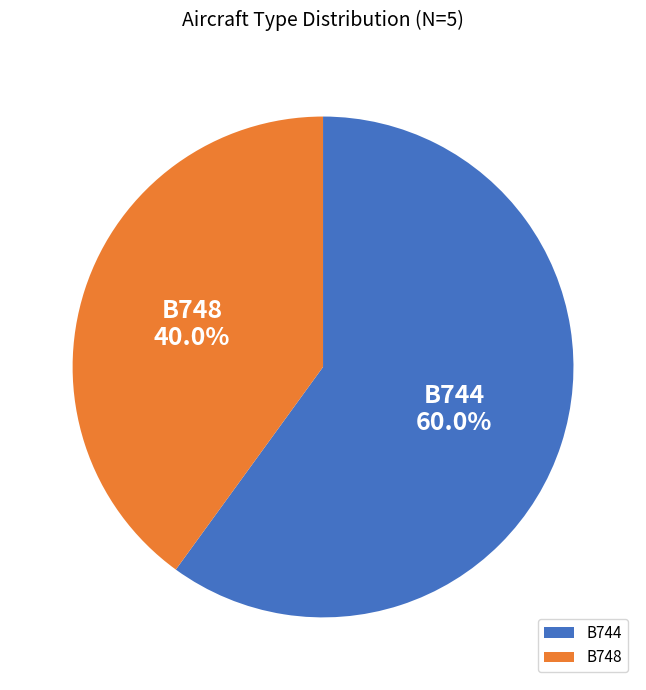

Rank the categories by value from highest to lowest.

B744, B748